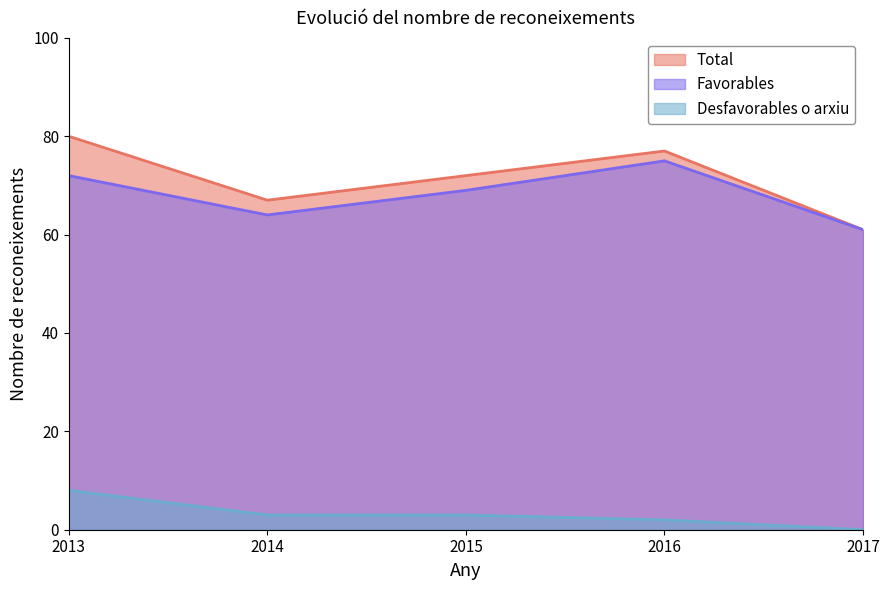

Reading left to right, transcribe all the data shown in this chart.

Favorables: 72	64	69	75	61
Desfavorables o arxiu: 8	3	3	2	0
Total: 80	67	72	77	61